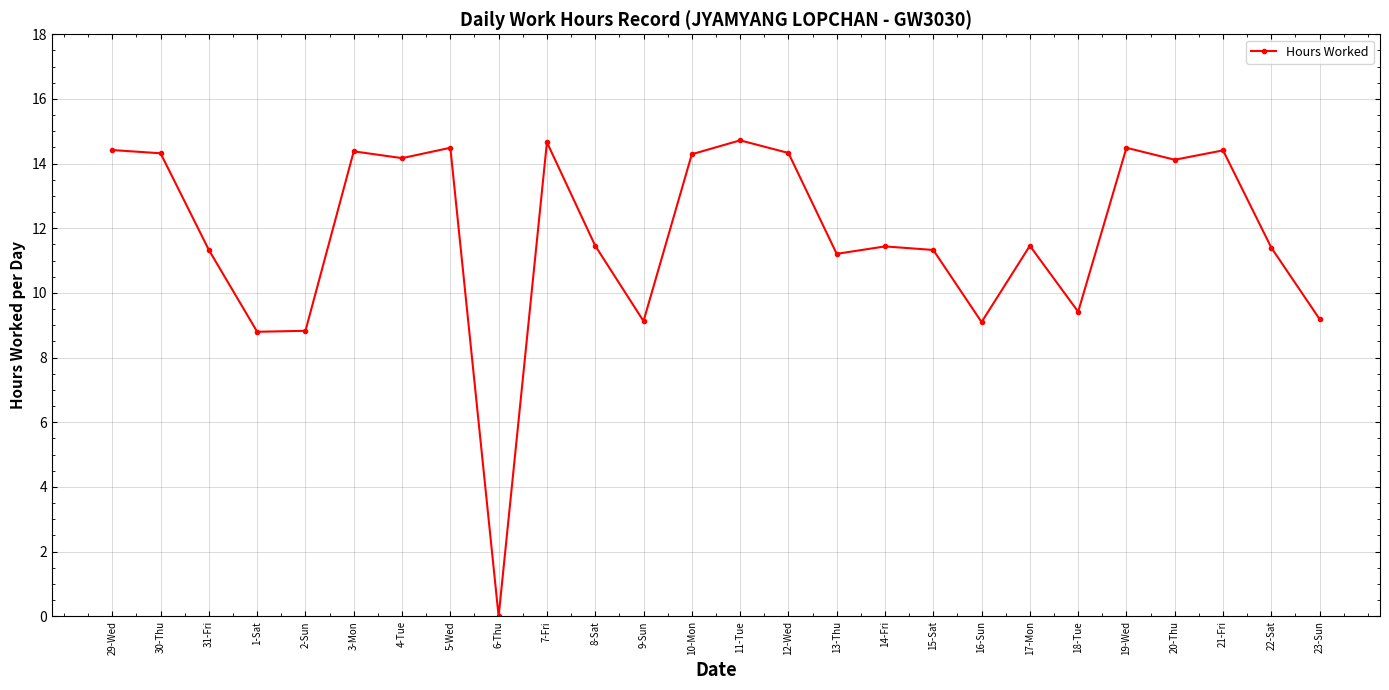

At which category does the chart reach its minimum across all series?

6-Thu